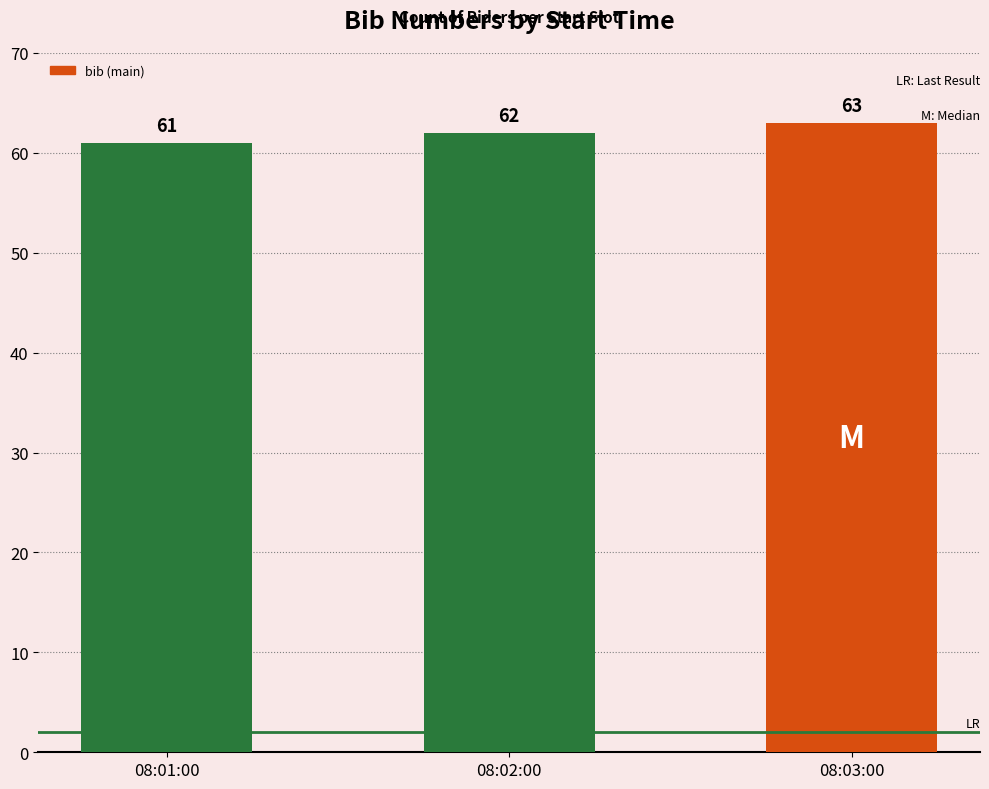

What is the value of the 3rd bar from the left?

63